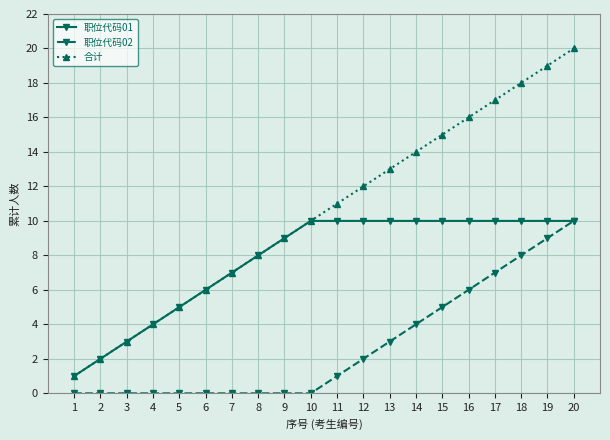

What is the difference between the maximum and minimum values in the 合计 series?

19